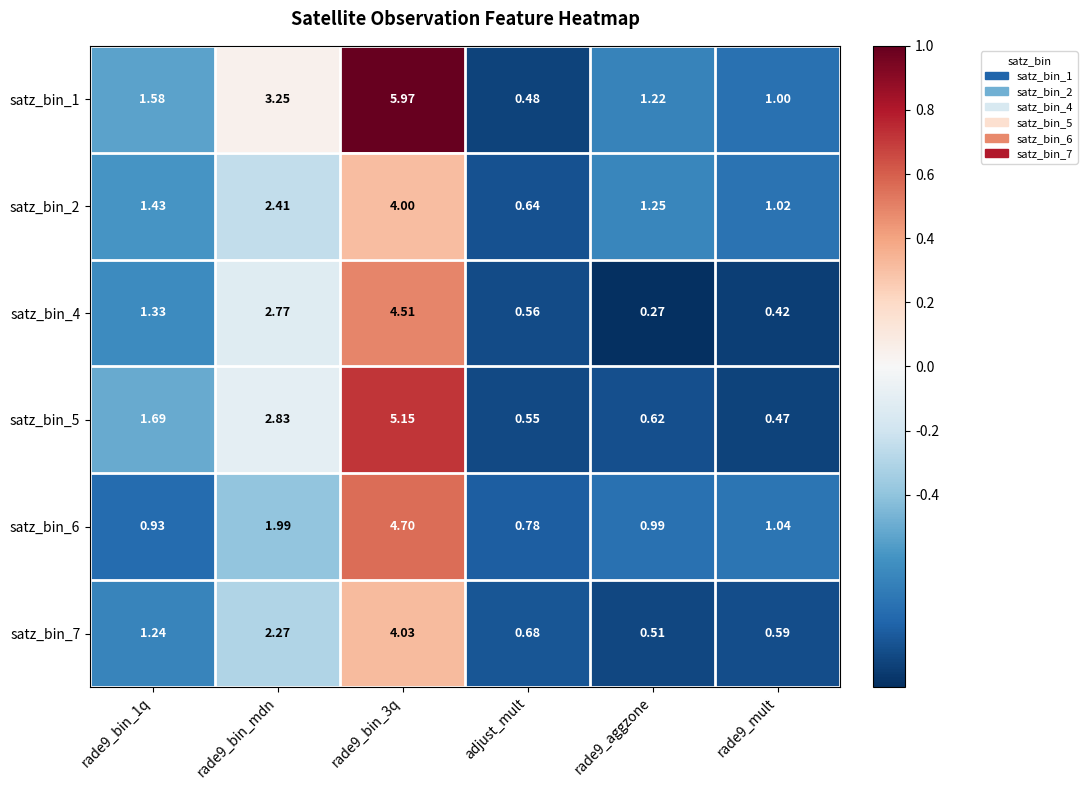

Which series has the widest spread of values?

satz_bin_1